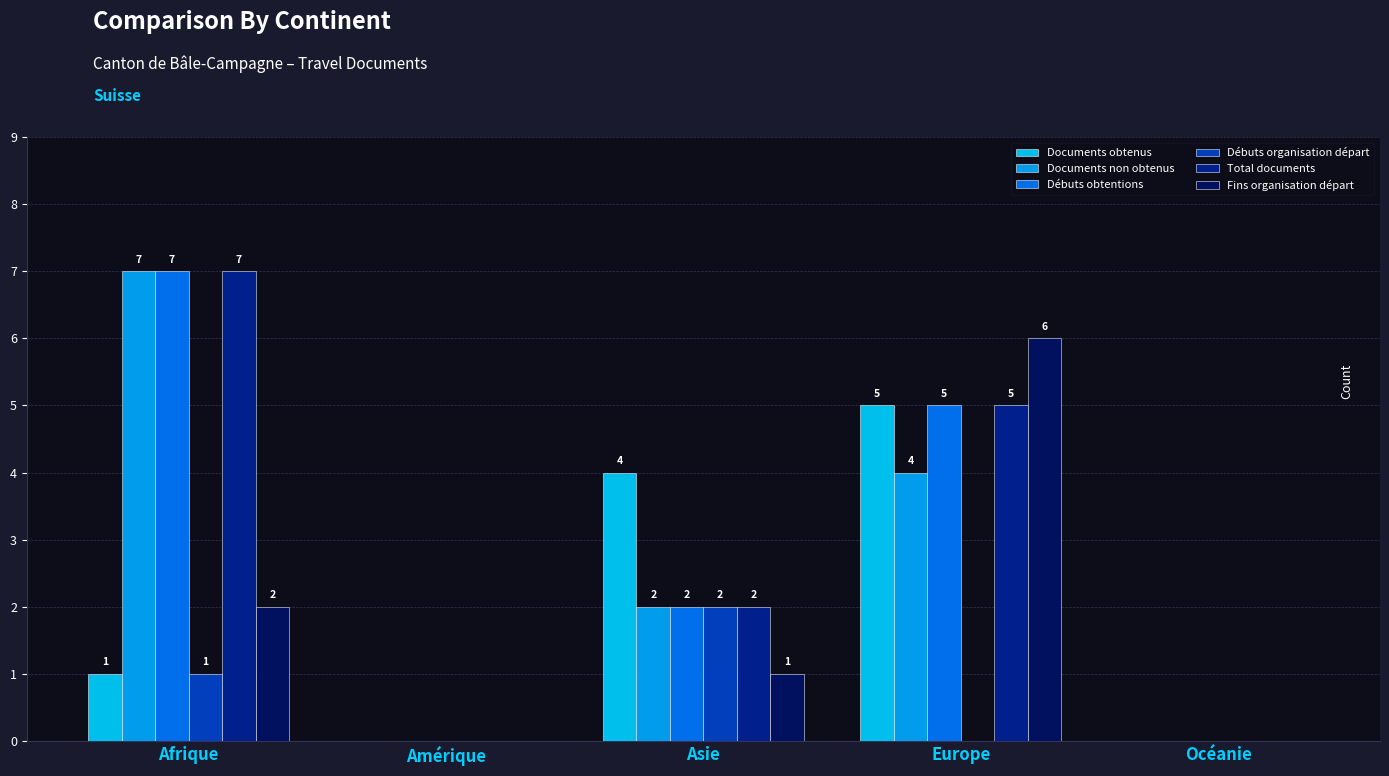

Are the bars horizontal?

No